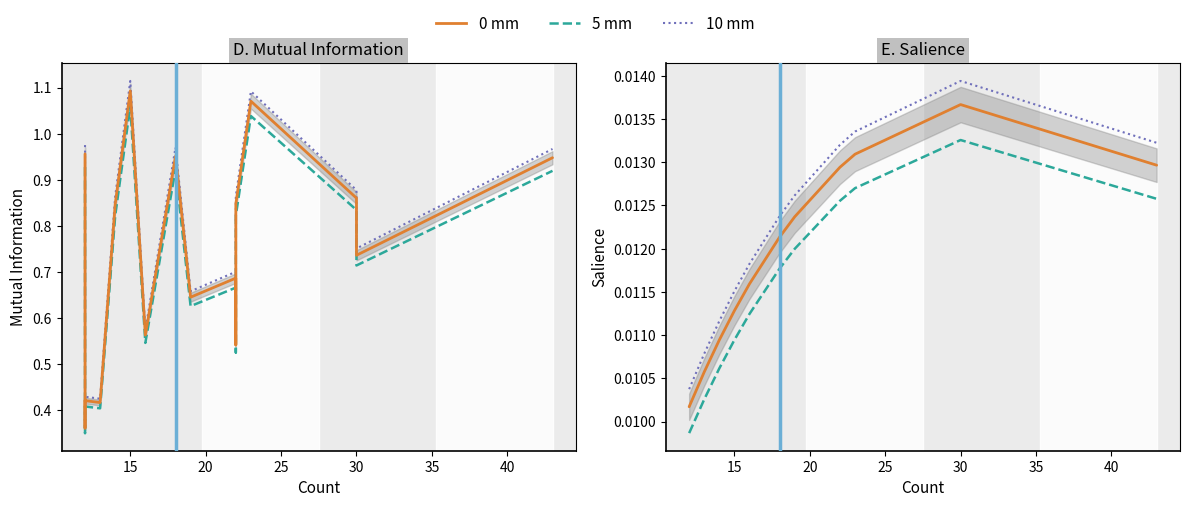

How many series are shown in this chart?

3